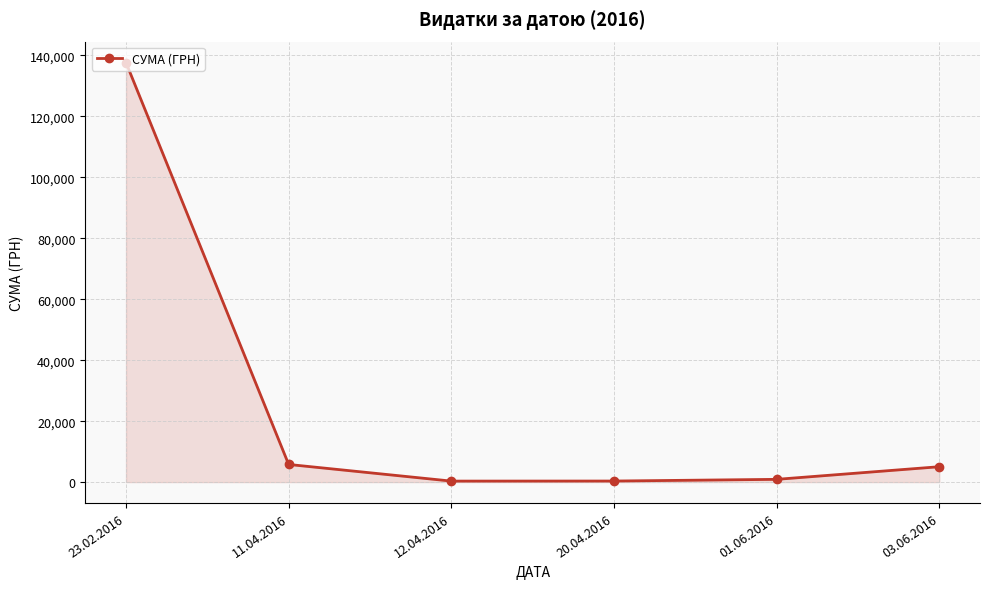

What is the label of the 5th point from the right?

11.04.2016